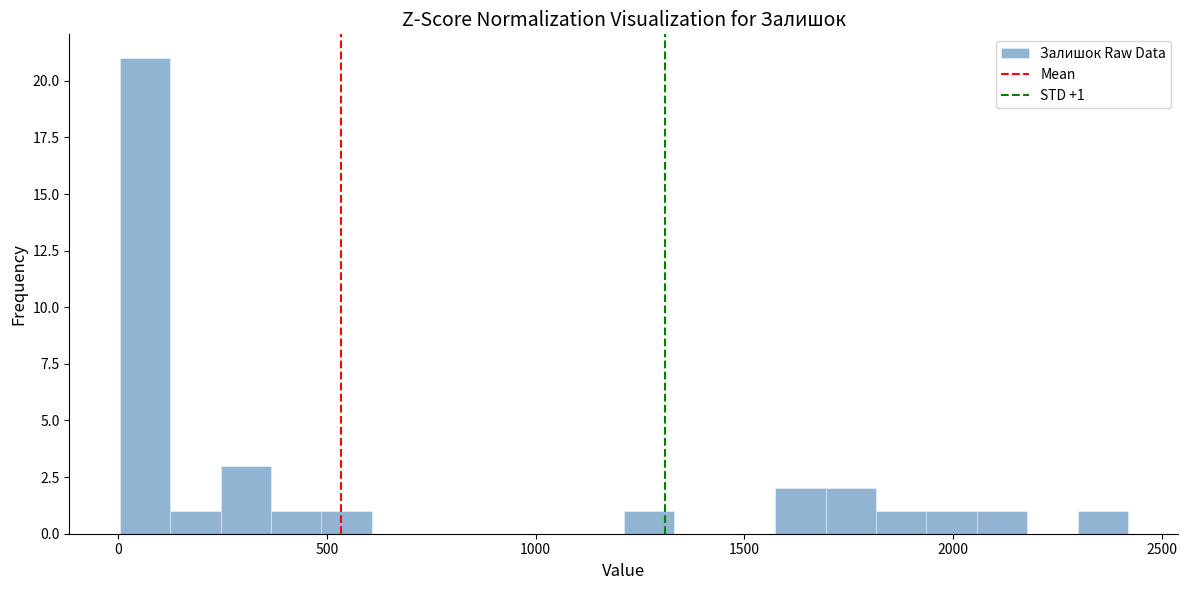

Around what value on the x-axis is the tallest bar? Give the approximate position of its centre, as read against the axis.

50